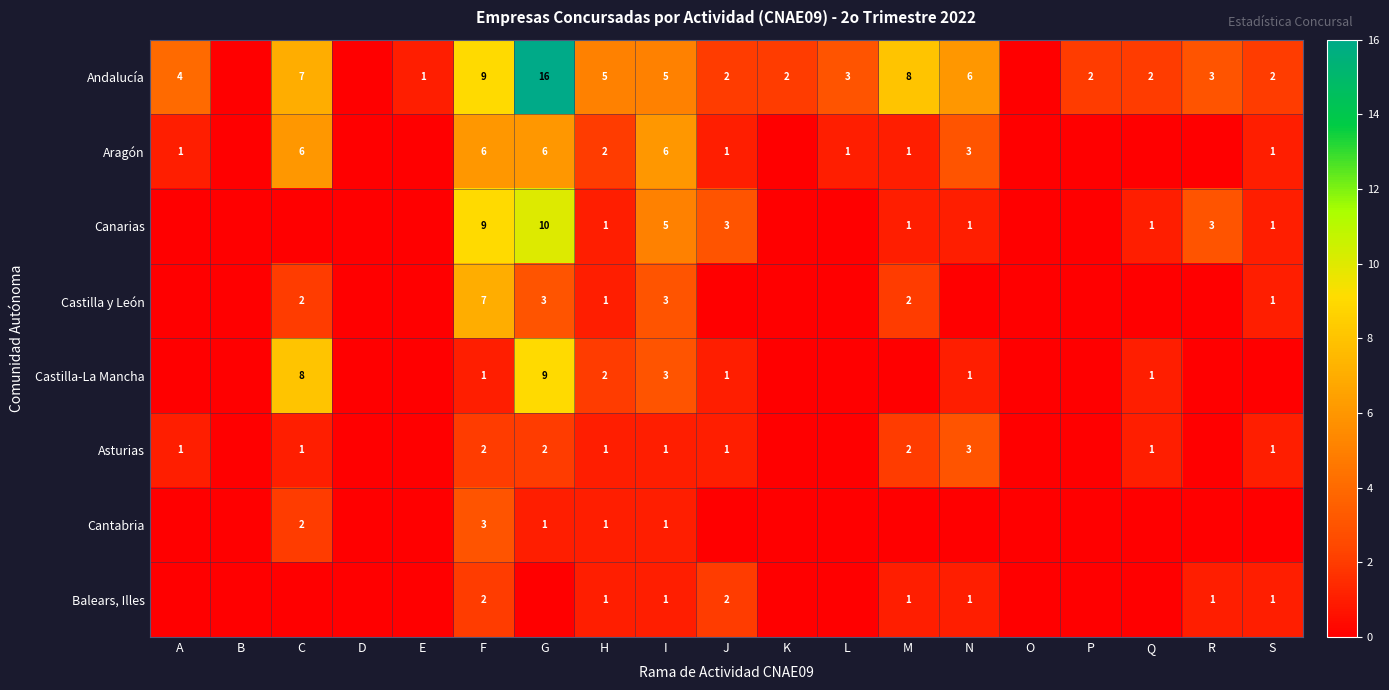

At how many categories does at least one series exceed 8?

2